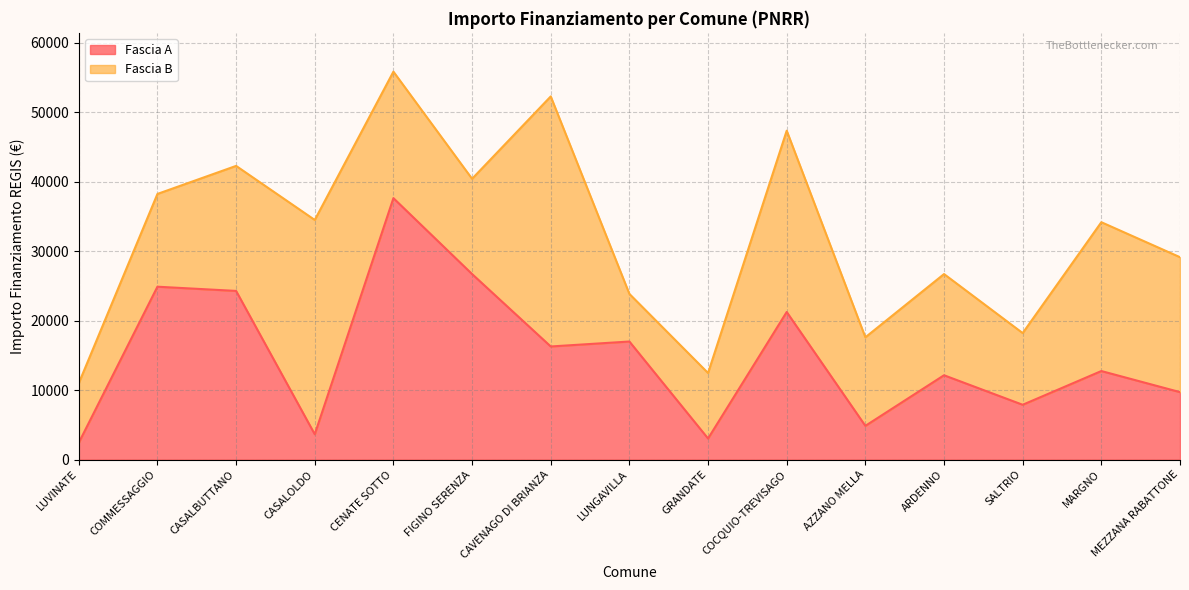

What is the difference between the maximum and minimum values?

35206